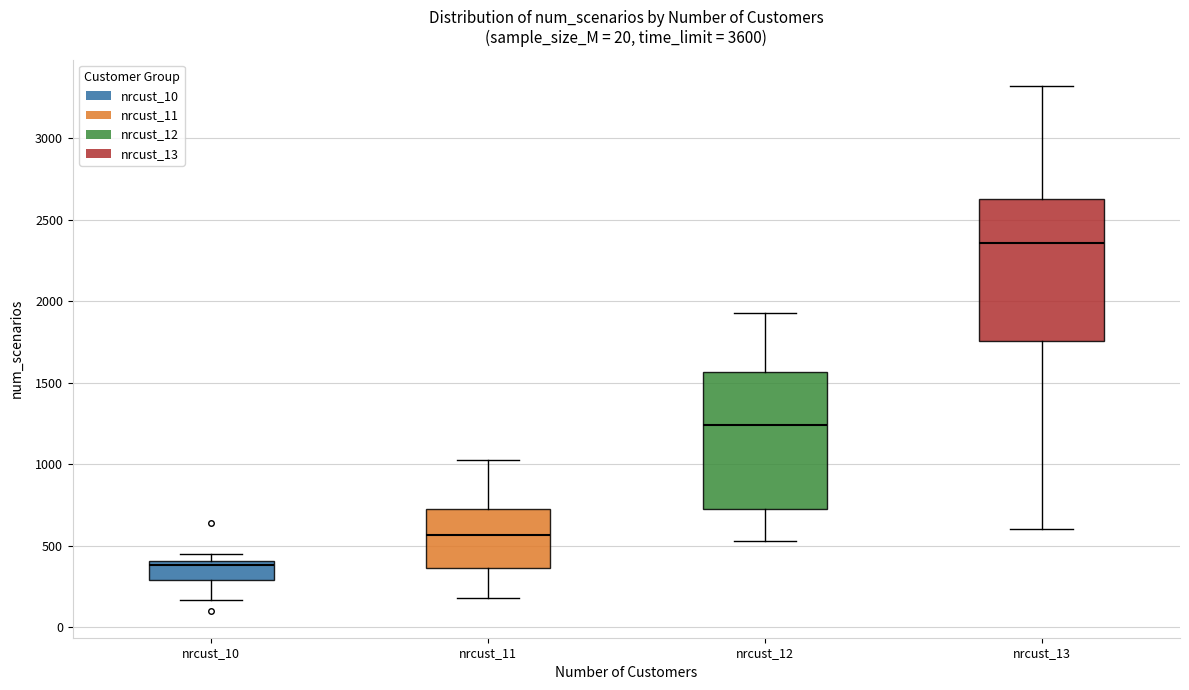

Reading left to right, read every box against the y-axis: the position of its median line, the range the box covers, and the ends of its whiskers. The values are not printed on the chart, so give them approximately, as read against the axis.

nrcust_10: median 400 (just below the box's upper edge), box 300 to 400, whiskers 150 to 450
nrcust_11: median 550, box 350 to 750, whiskers 200 to 1050
nrcust_12: median 1250, box 750 to 1550, whiskers 550 to 1950
nrcust_13: median 2350, box 1750 to 2600, whiskers 600 to 3300